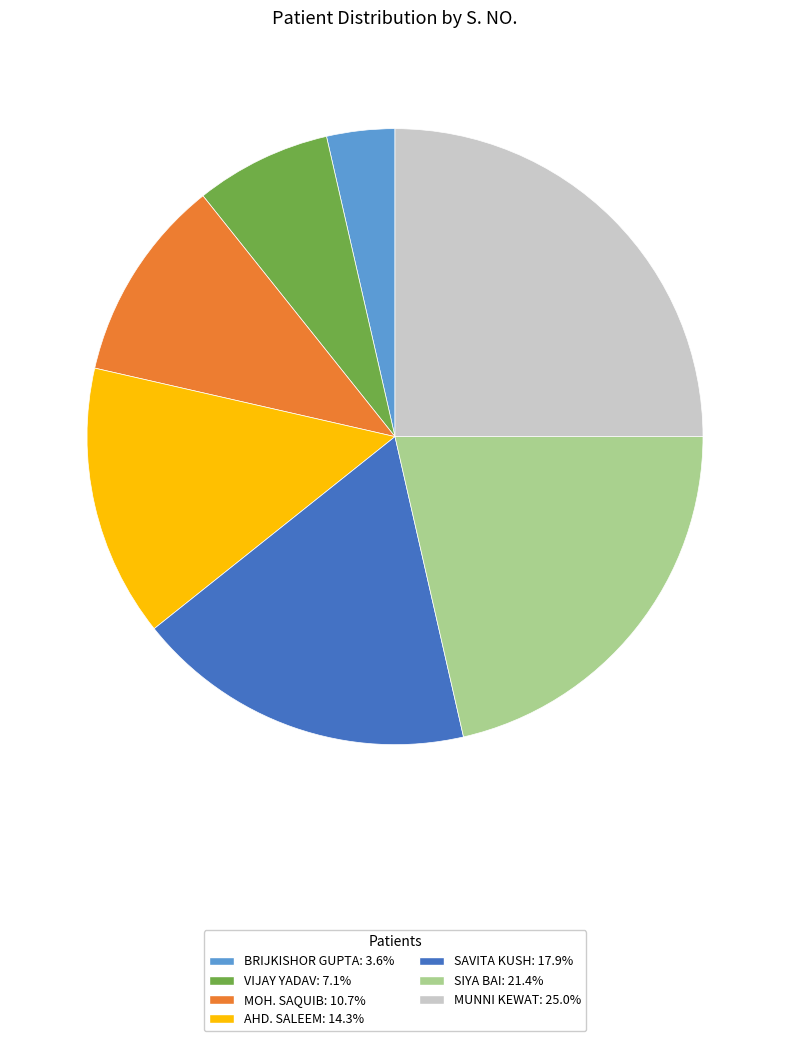

Does any single category account for the majority?

No